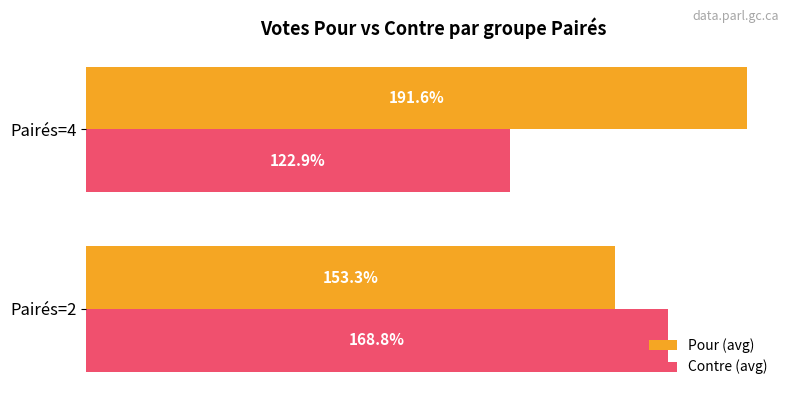

Where is Pour (avg) nearest to the value 172?

Pairés=2